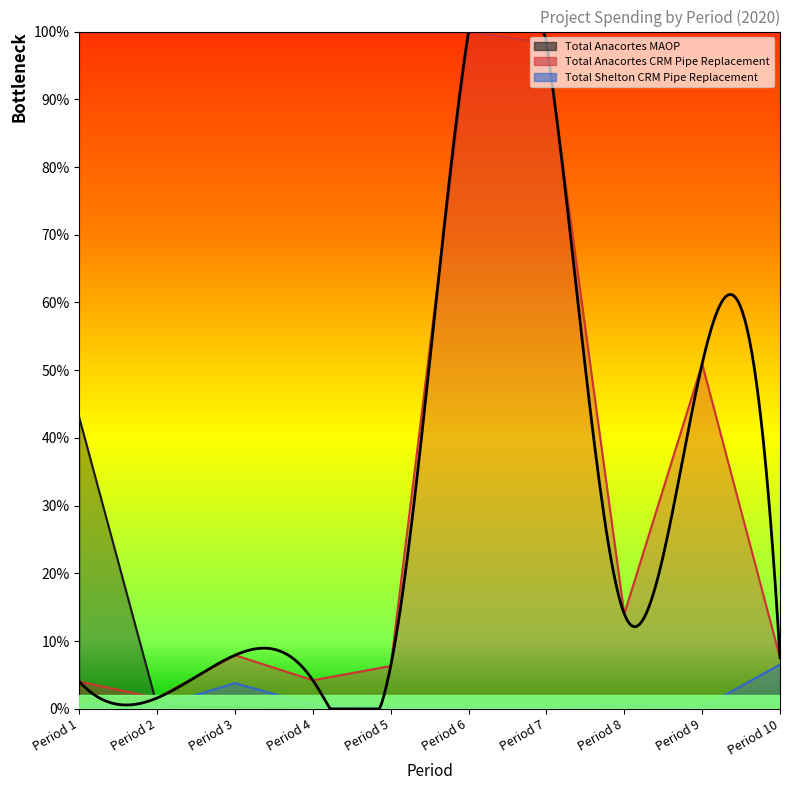

Is the value of Total Shelton CRM Pipe Replacement at Period 9 greater than the value of Total Anacortes CRM Pipe Replacement at Period 5?

No